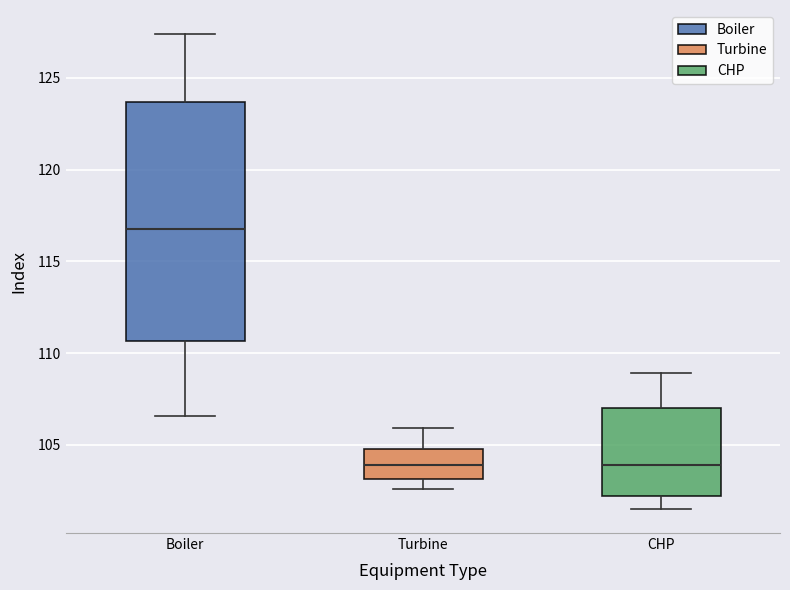

Reading left to right, read every box against the y-axis: the position of its median line, the range the box covers, and the ends of its whiskers. The values are not printed on the chart, so give them approximately, as read against the axis.

Boiler: median 117.0, box 110.5 to 123.5, whiskers 106.5 to 127.5
Turbine: median 104.0, box 103.0 to 105.0, whiskers 102.5 to 106.0
CHP: median 104.0, box 102.0 to 107.0, whiskers 101.5 to 109.0